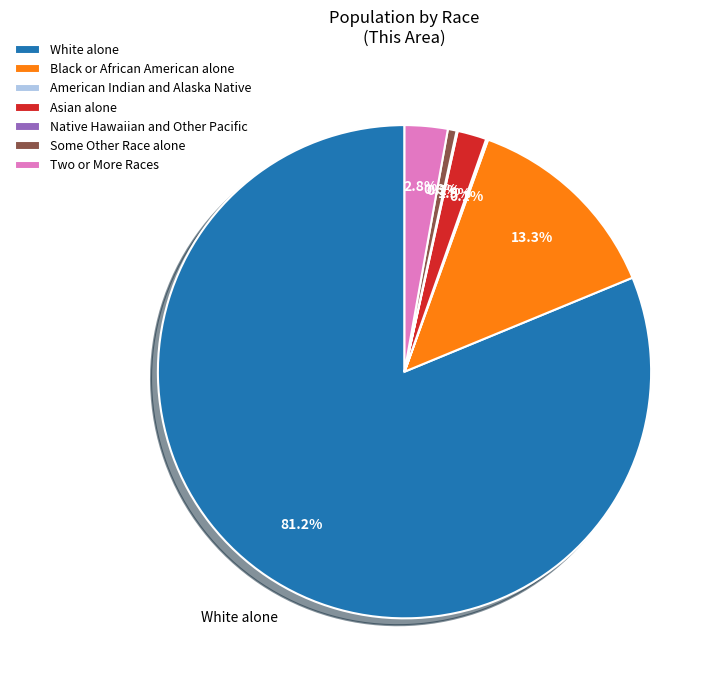

How many segments does this pie chart have?

7